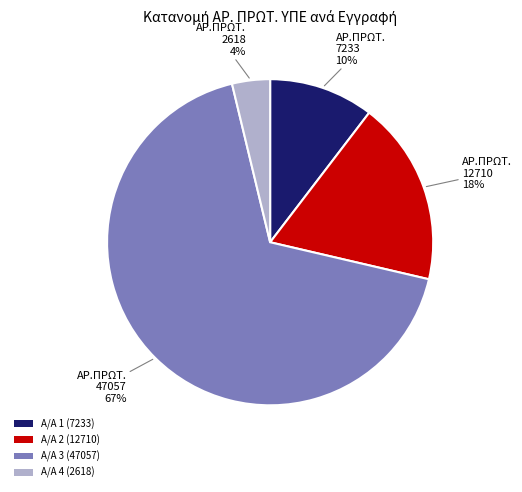

Between 1 and 2, which is larger?

2